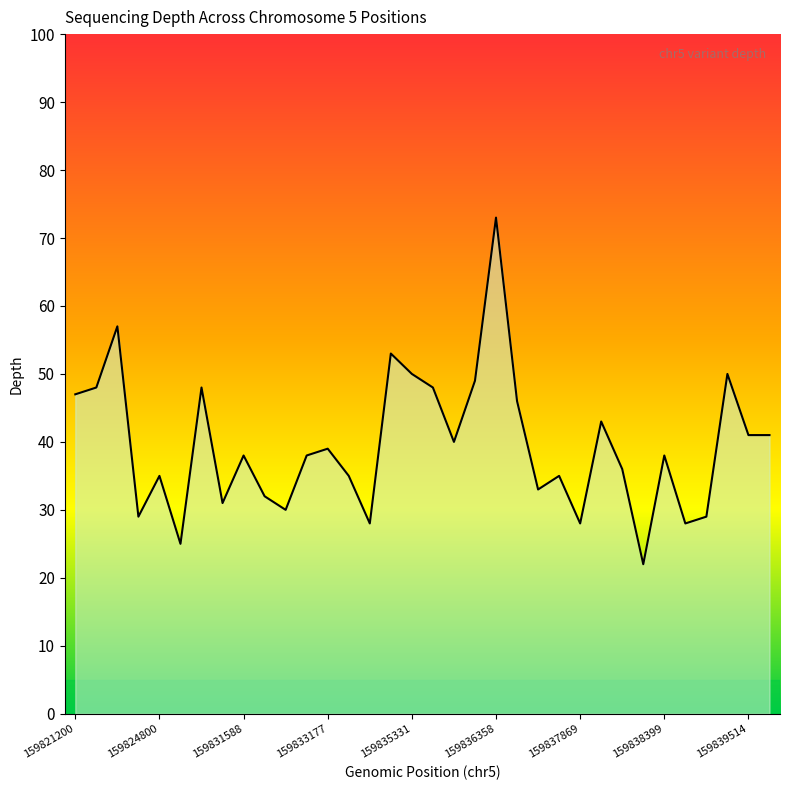

How many lines are shown in the chart?

1